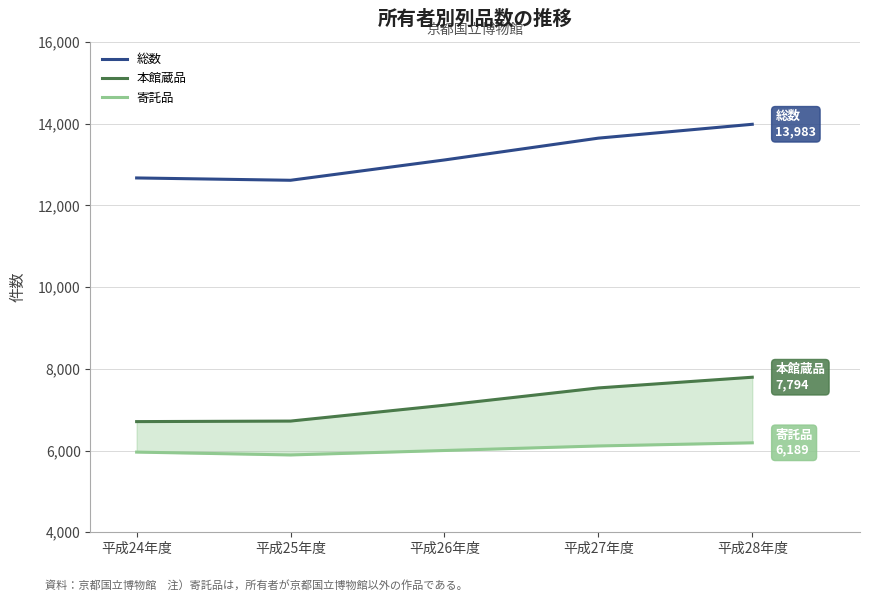

Count the 寄託品 values in the range 5962 to 6112.

3